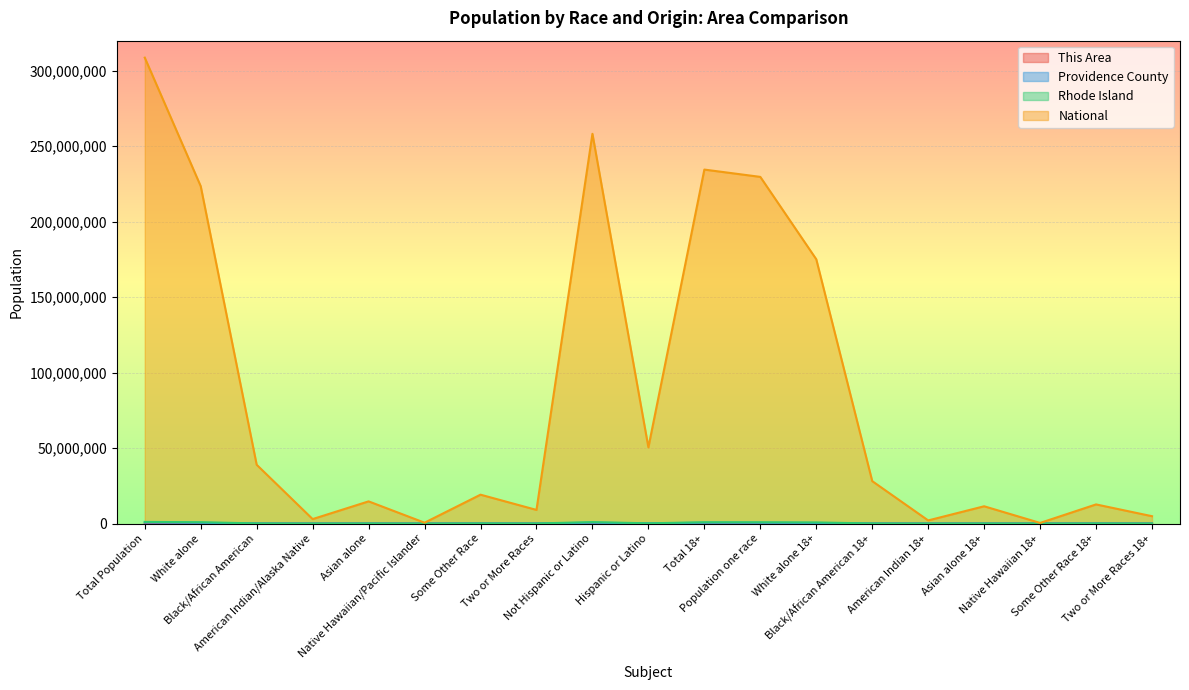

Rank the categories by Providence County value from highest to lowest.

Total Population, Not Hispanic or Latino, Total 18+, Population one race, White alone, White alone 18+, Hispanic or Latino, Some Other Race, Black/African American, Some Other Race 18+, Black/African American 18+, Two or More Races, Asian alone, Asian alone 18+, Two or More Races 18+, American Indian/Alaska Native, American Indian 18+, Native Hawaiian/Pacific Islander, Native Hawaiian 18+